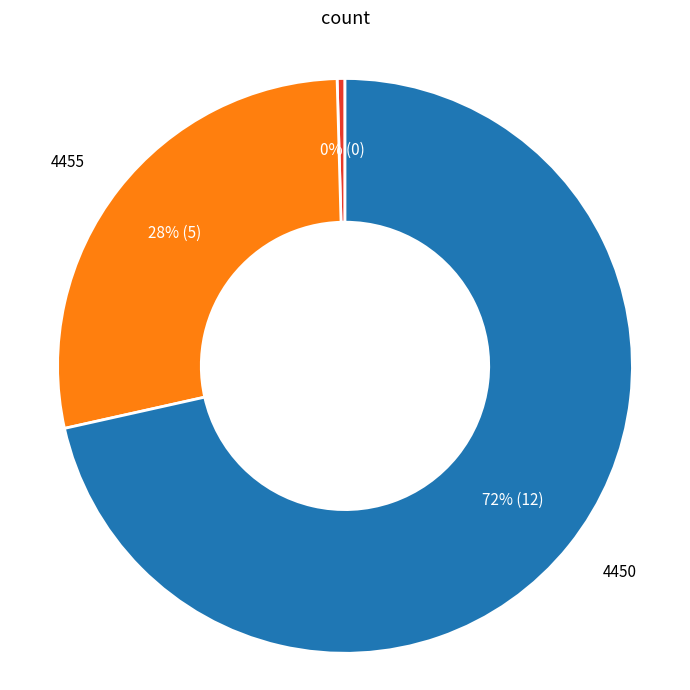

To the nearest percent, what is the average slice percentage?

33%